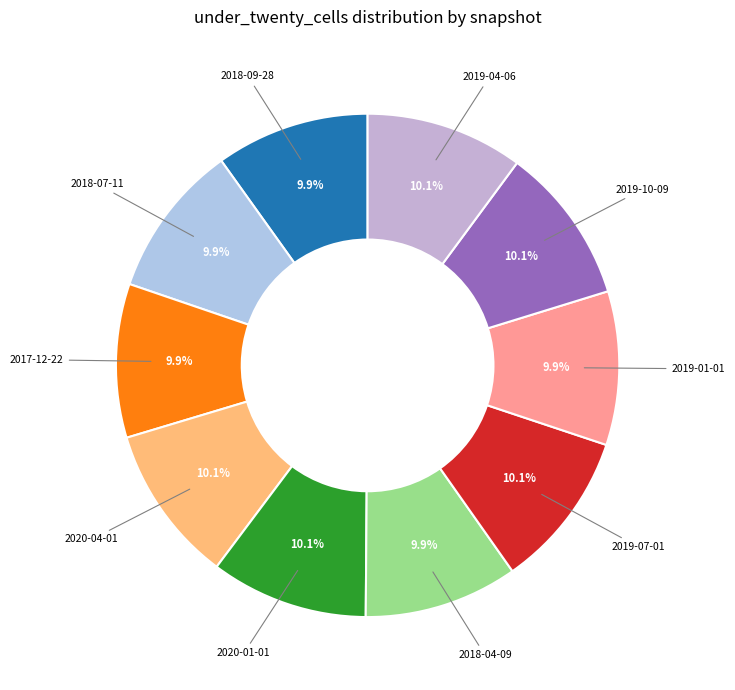

Rank the categories by value from highest to lowest.

2020-04-01, 2020-01-01, 2019-07-01, 2019-10-09, 2019-04-06, 2018-09-28, 2018-07-11, 2017-12-22, 2018-04-09, 2019-01-01